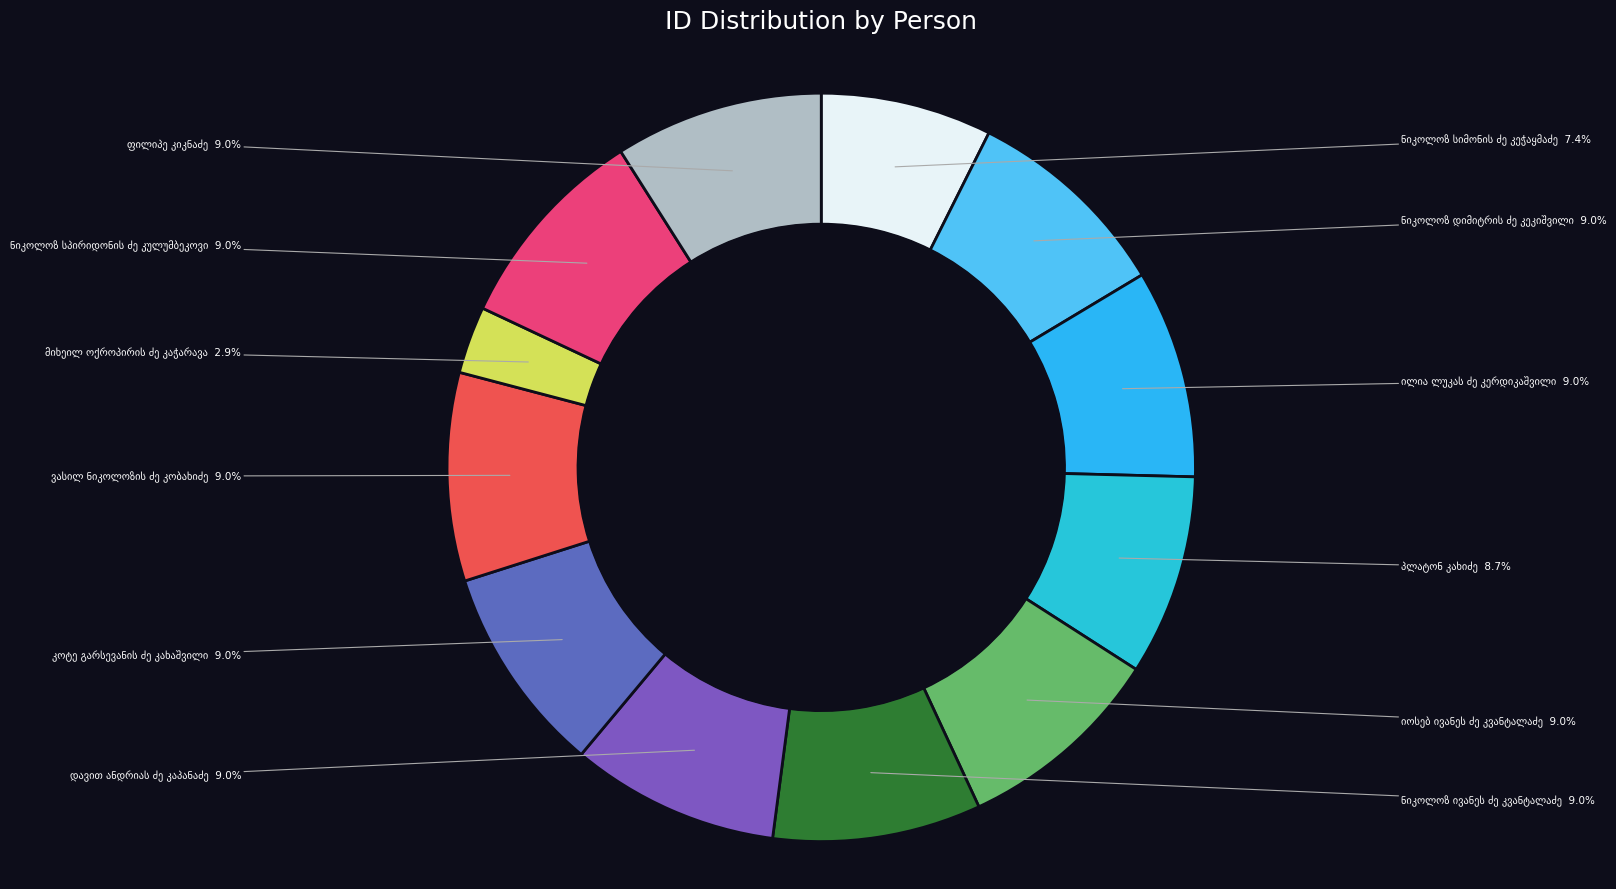

What is the smallest slice in the pie chart?

მიხეილ ოქროპირის ძე კაჭარავა